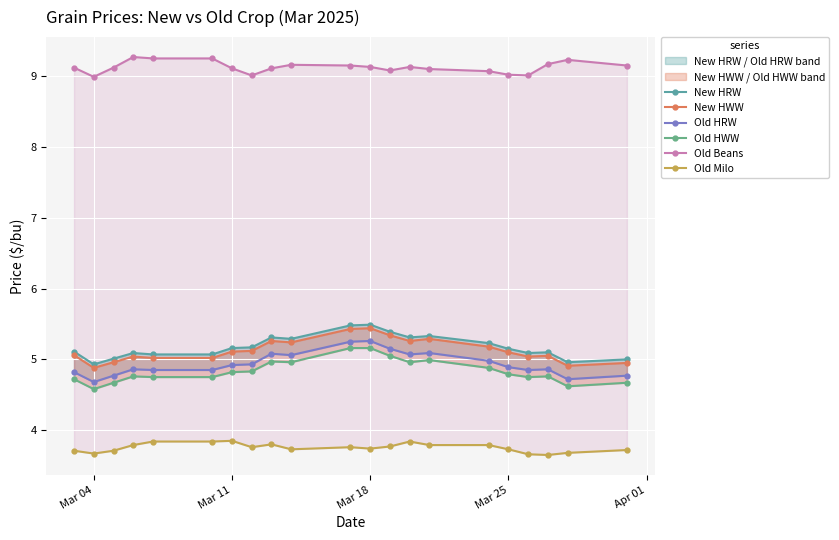

Rank the series at Mar 25 from highest to lowest value.

Old Beans, New HRW, New HWW, Old HRW, Old HWW, Old Milo